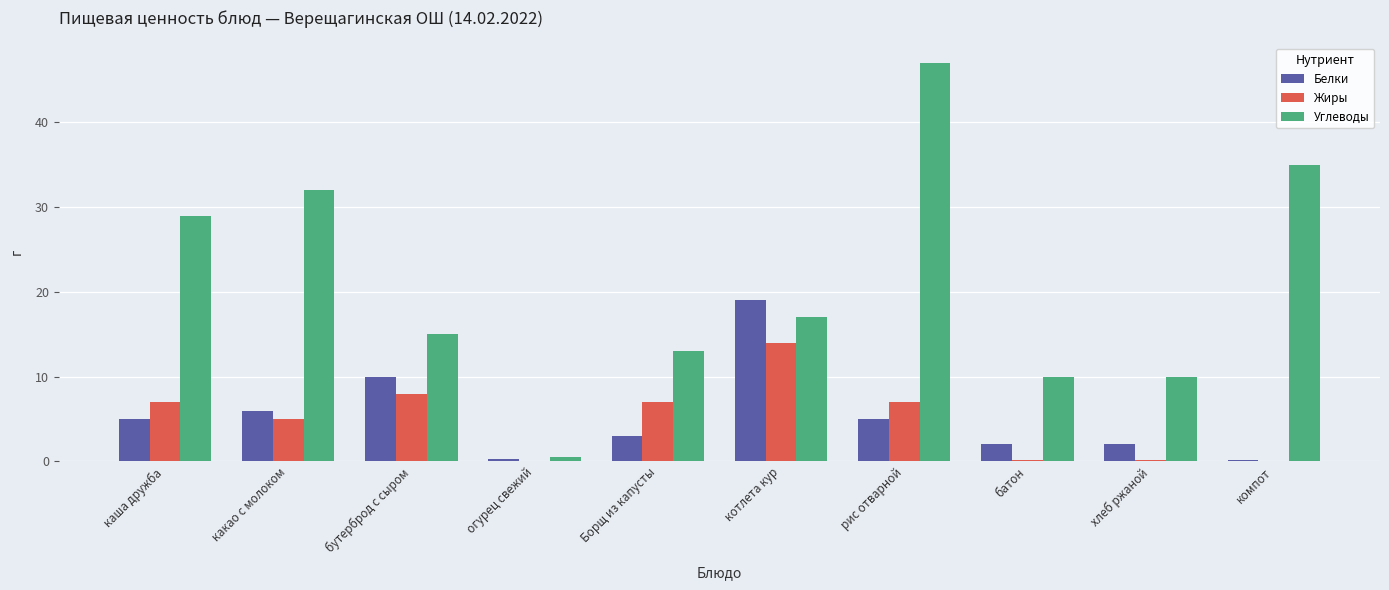

What is the sum of all Углеводы values?

208.5